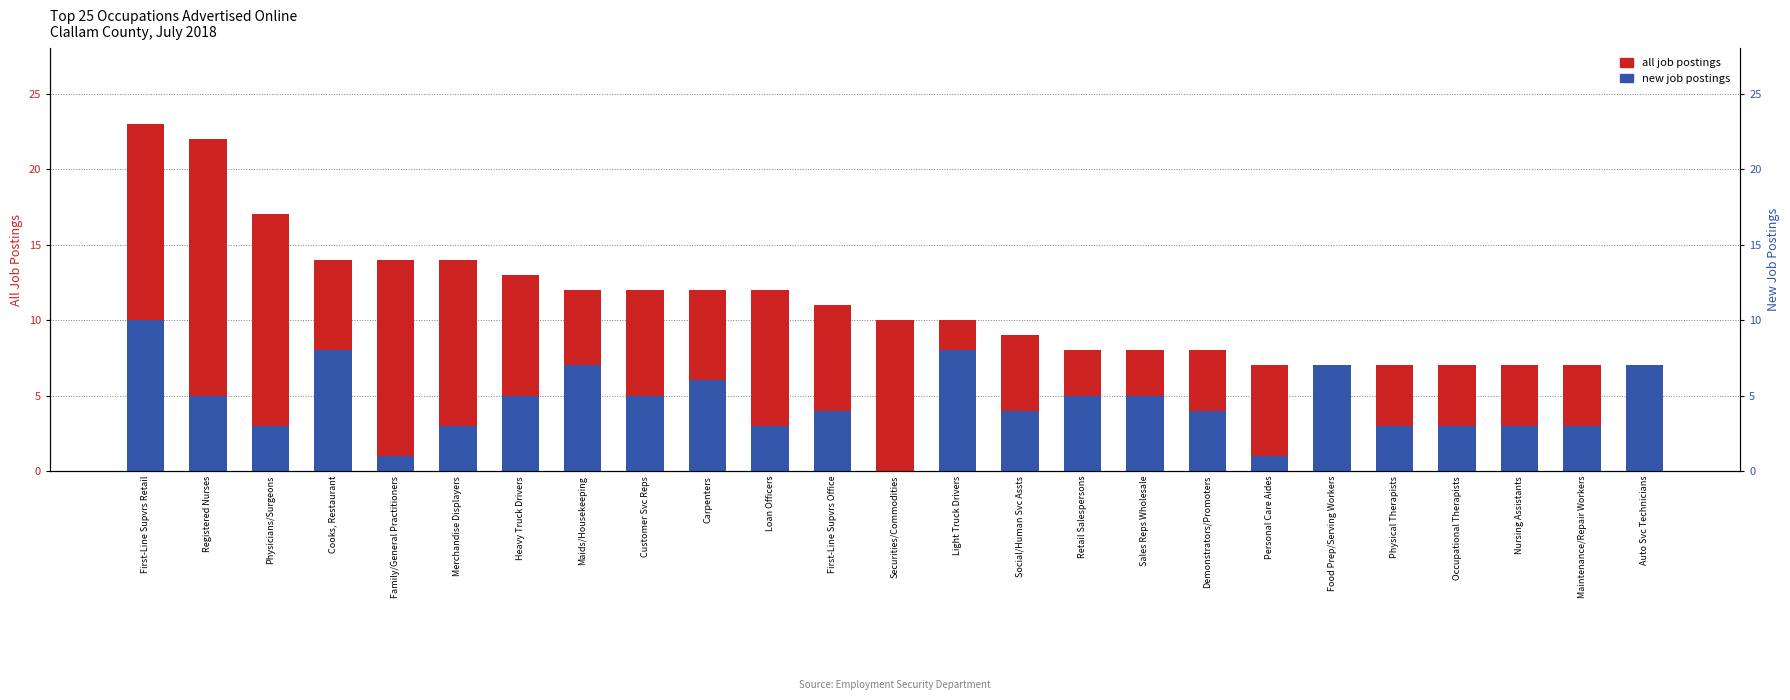

The value of all job postings at Maintenance/Repair Workers is 3. True or false?

False